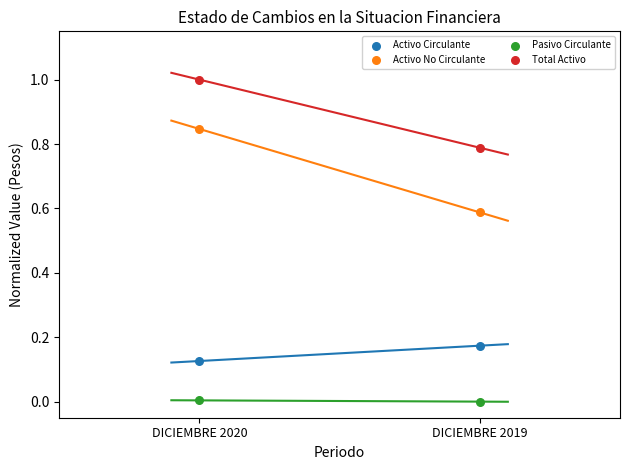

Across all data points, what is the average Y value?

0.4